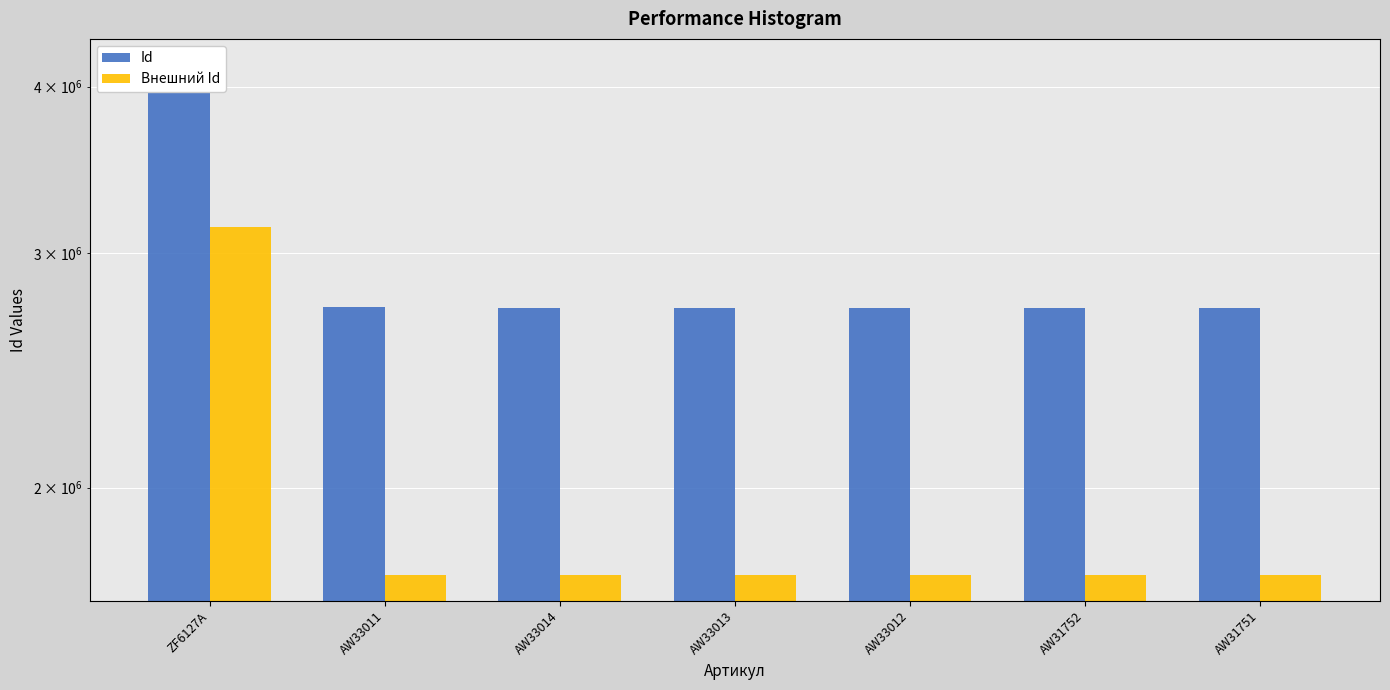

What is the sum of all Внешний Id values?

13453215